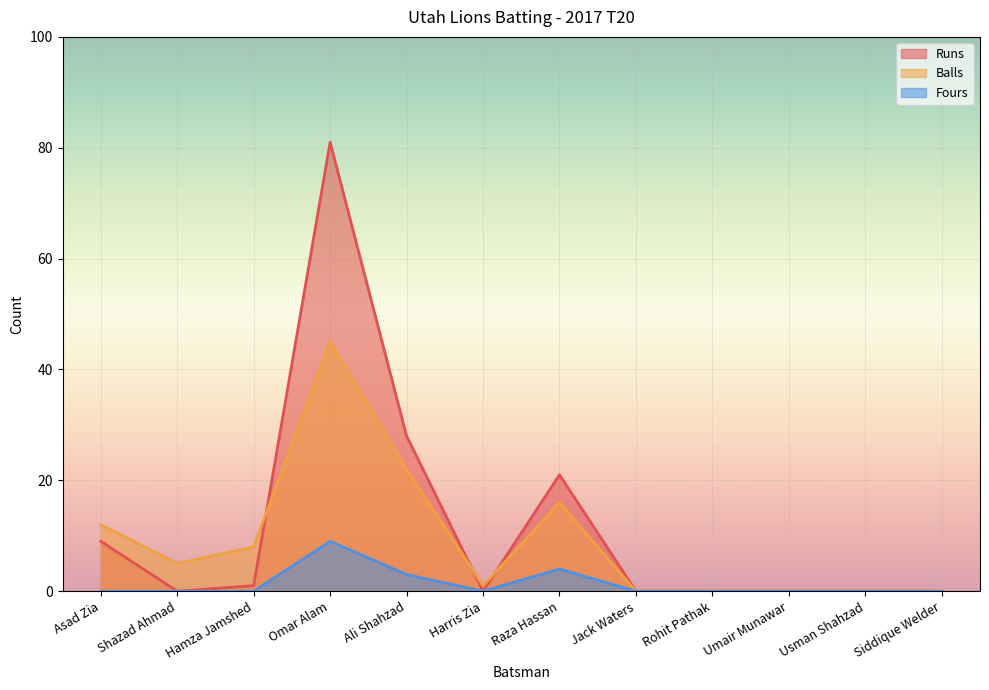

Reading left to right, list all the values displayed in this chart.

Runs: Asad Zia=9	Shazad Ahmad=0	Hamza Jamshed=1	Omar Alam=81	Ali Shahzad=28	Harris Zia=0	Raza Hassan=21	Jack Waters=0	Rohit Pathak=0	Umair Munawar=0	Usman Shahzad=0	Siddique Welder=0
Balls: Asad Zia=12	Shazad Ahmad=5	Hamza Jamshed=8	Omar Alam=45	Ali Shahzad=22	Harris Zia=1	Raza Hassan=16	Jack Waters=0	Rohit Pathak=0	Umair Munawar=0	Usman Shahzad=0	Siddique Welder=0
Fours: Asad Zia=0	Shazad Ahmad=0	Hamza Jamshed=0	Omar Alam=9	Ali Shahzad=3	Harris Zia=0	Raza Hassan=4	Jack Waters=0	Rohit Pathak=0	Umair Munawar=0	Usman Shahzad=0	Siddique Welder=0